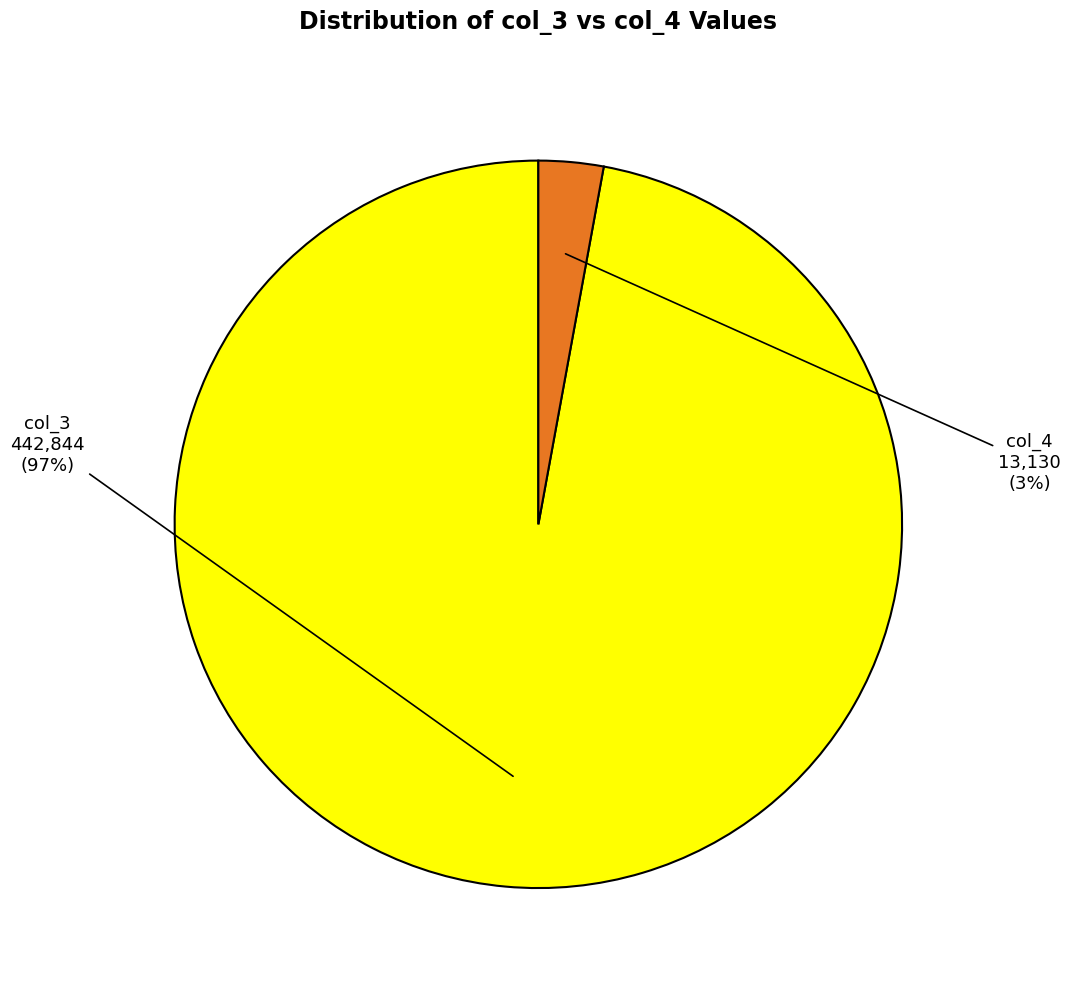

Combined, do col_3 and col_4 account for over 50%?

Yes